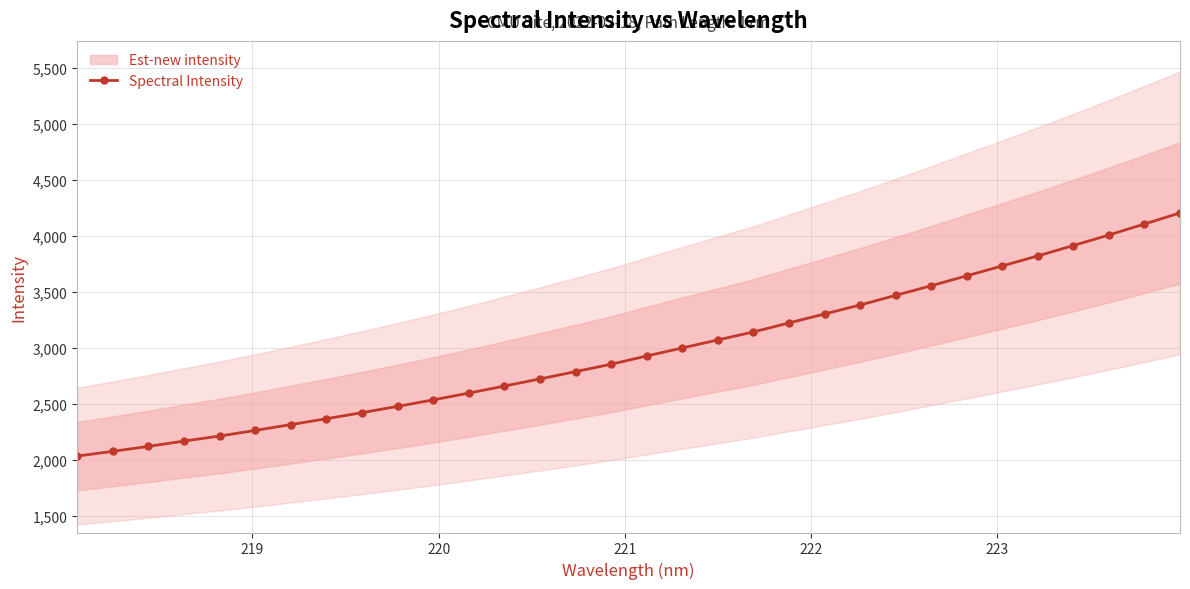

How many data points does each series have?

32